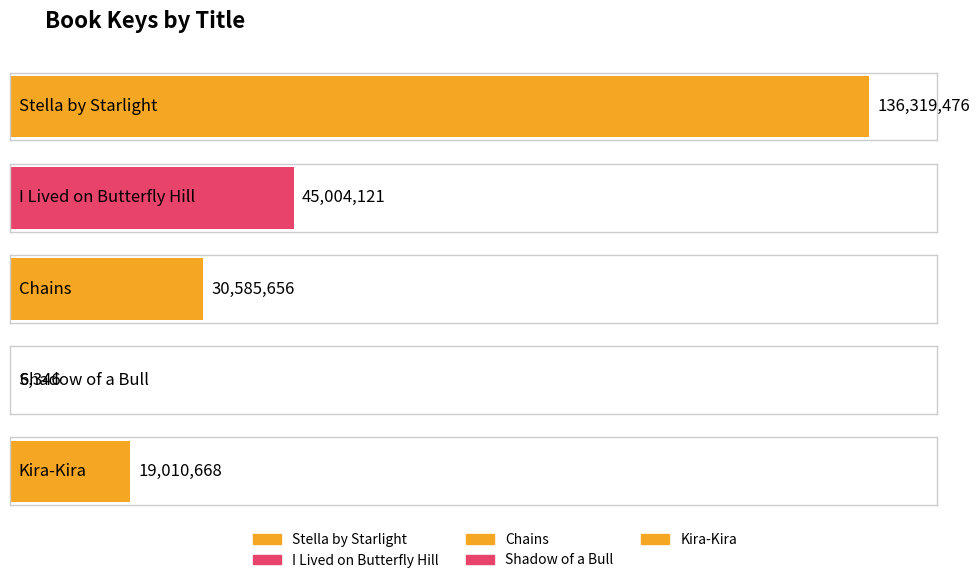

What is the average value?

46185253